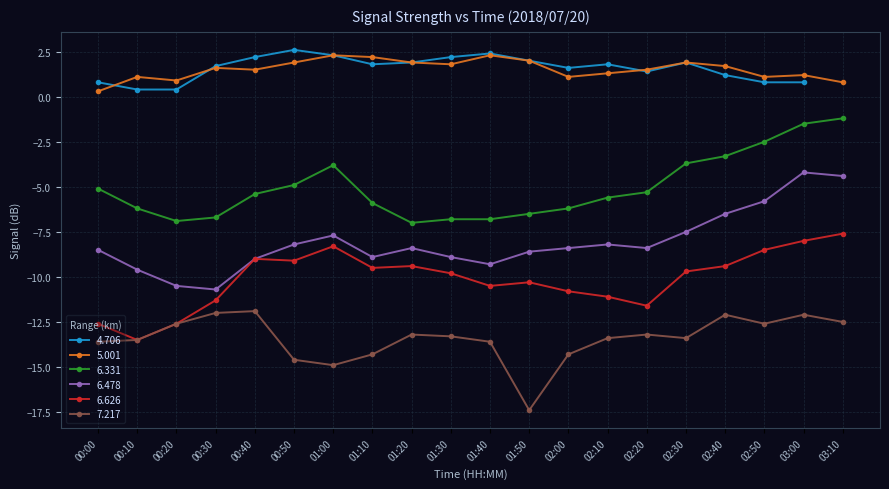

True or false: 6.331 and 7.217 cross at least once.

False